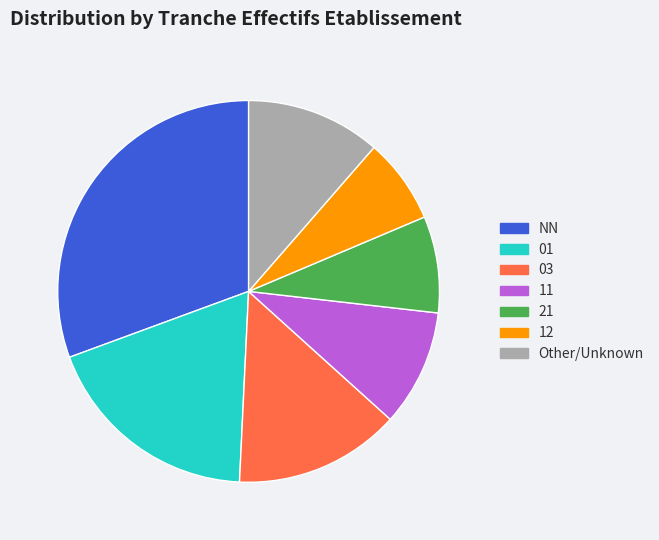

How many slices are in this pie chart?

7